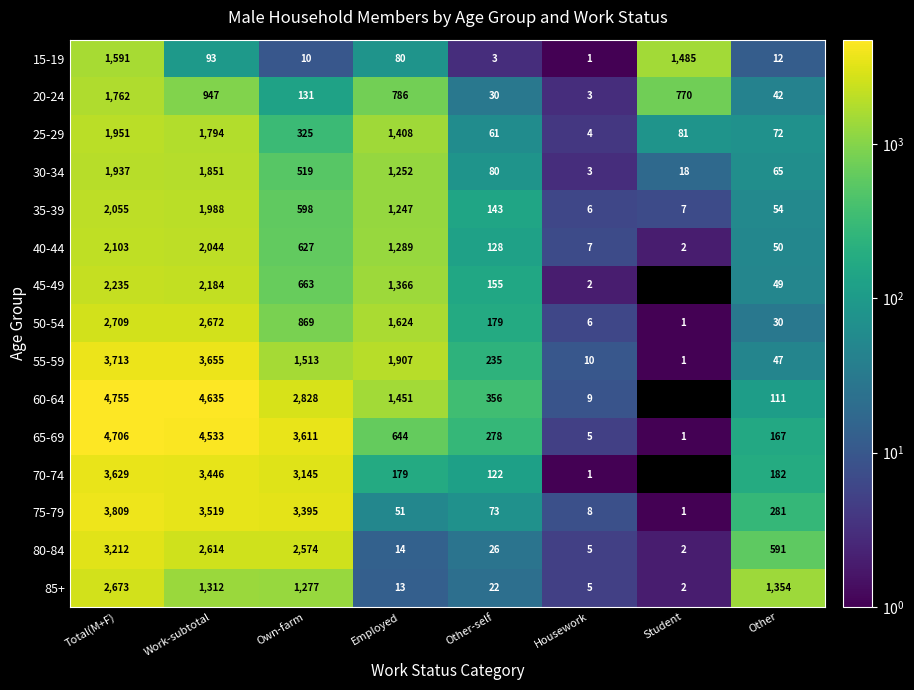

What is the minimum value shown in the chart?

1.0